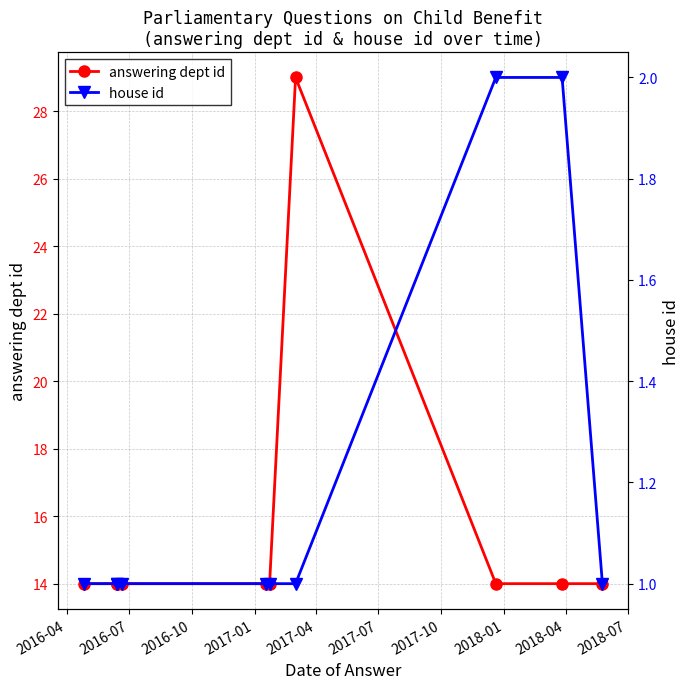

What is the spread (max minus min) of values at 2017-07?

13